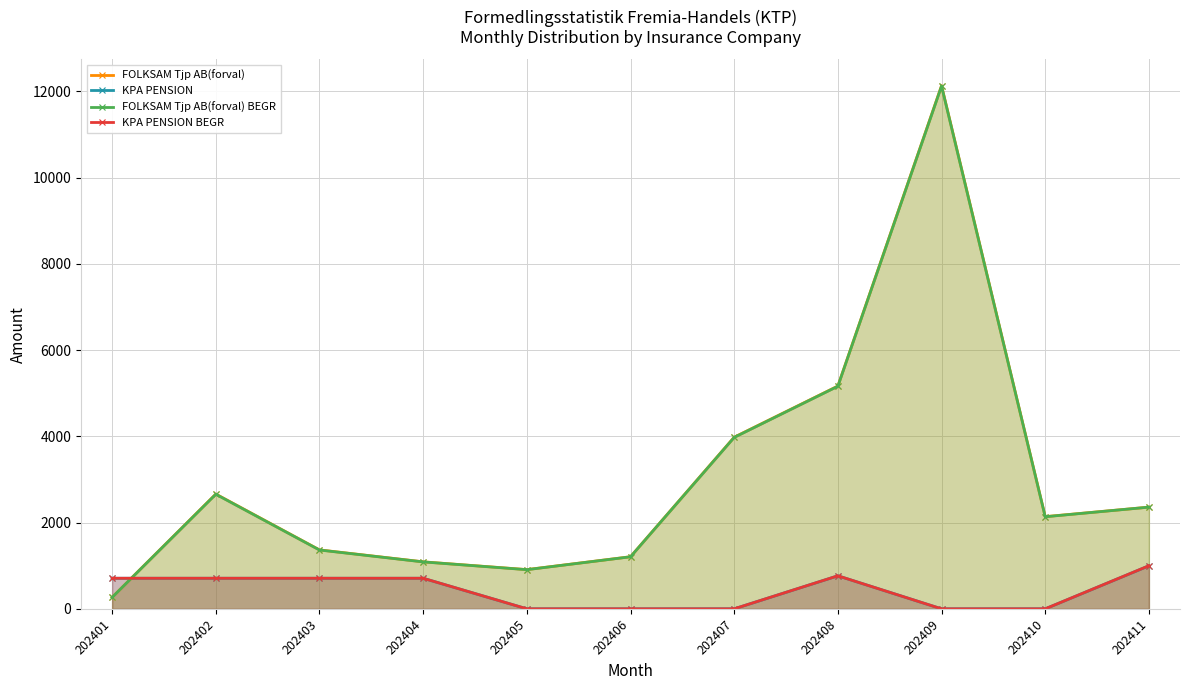

True or false: KPA PENSION BEGR and FOLKSAM Tjp AB(forval) BEGR cross at least once.

True